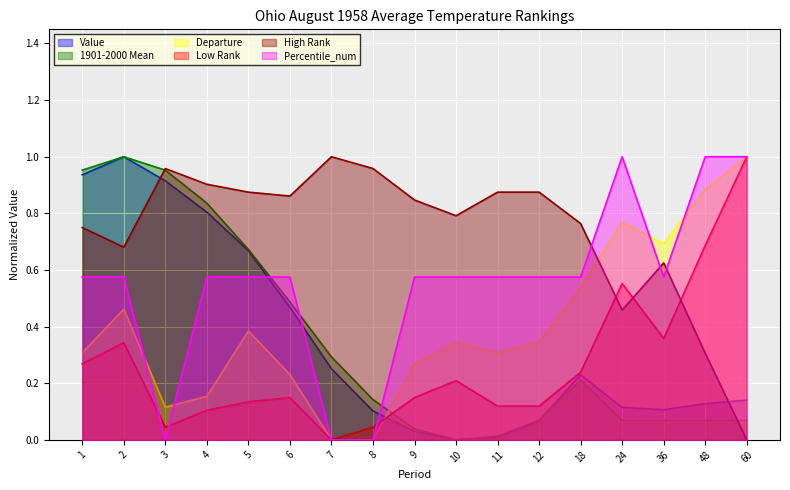

How many values in Low Rank are above zero?

16